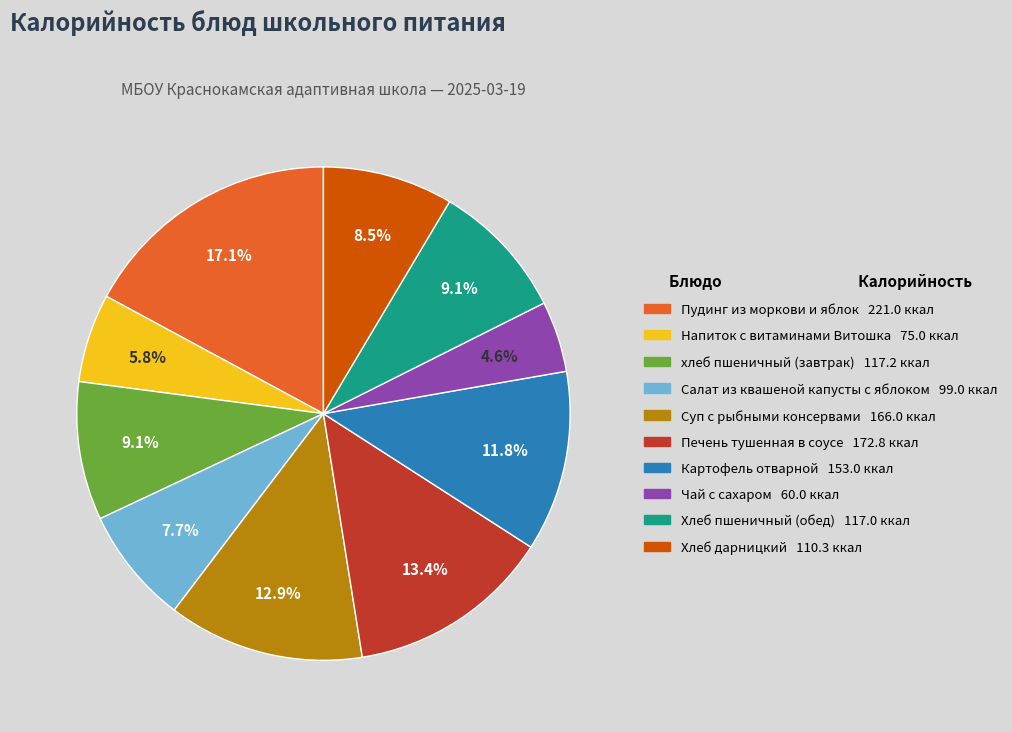

Which slice is the largest?

Пудинг из моркови и яблок